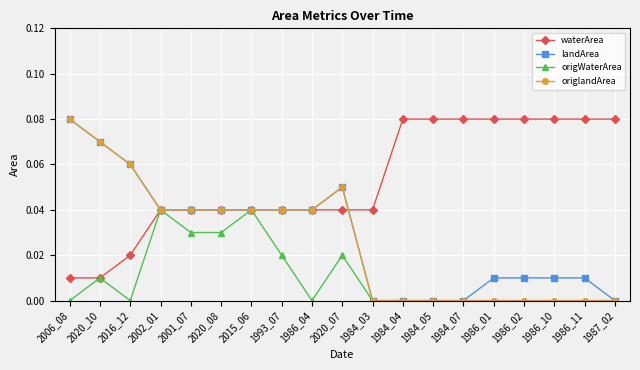

Where is the first local minimum for origWaterArea?

2016_12